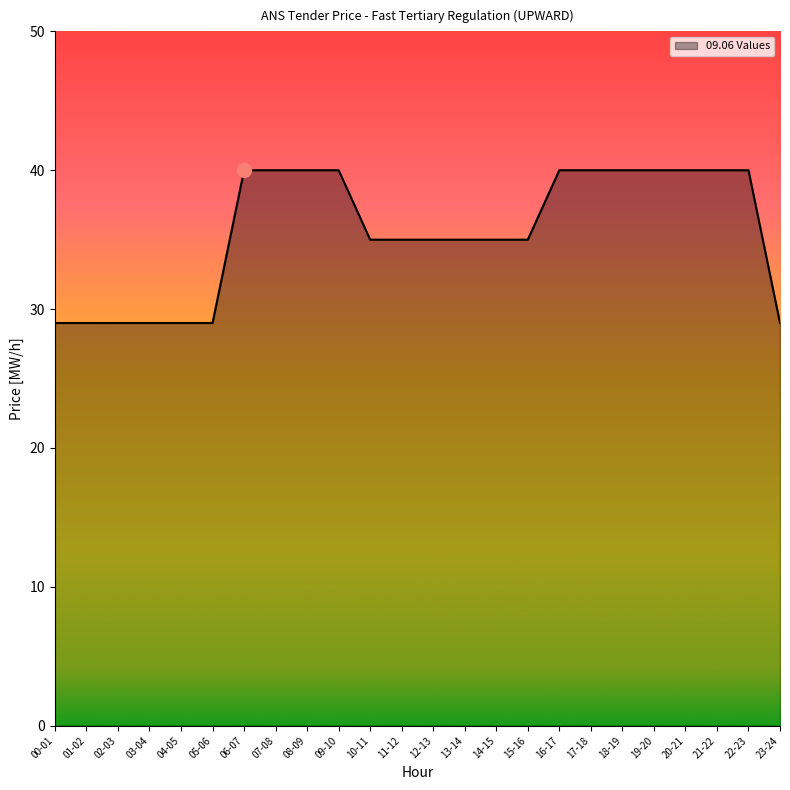

How many lines are shown in the chart?

1